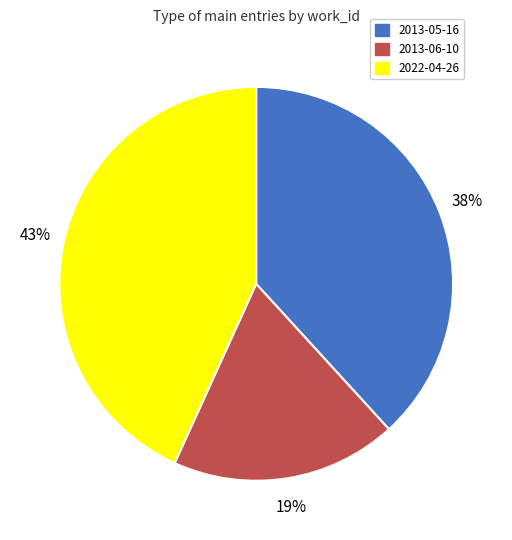

To the nearest percent, what is the combined percentage of 2022-04-26 and 2013-05-16?

81%